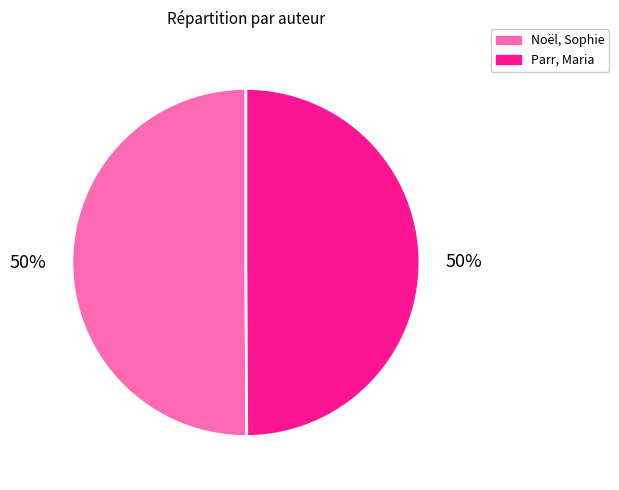

Count the number of slices in the pie.

2